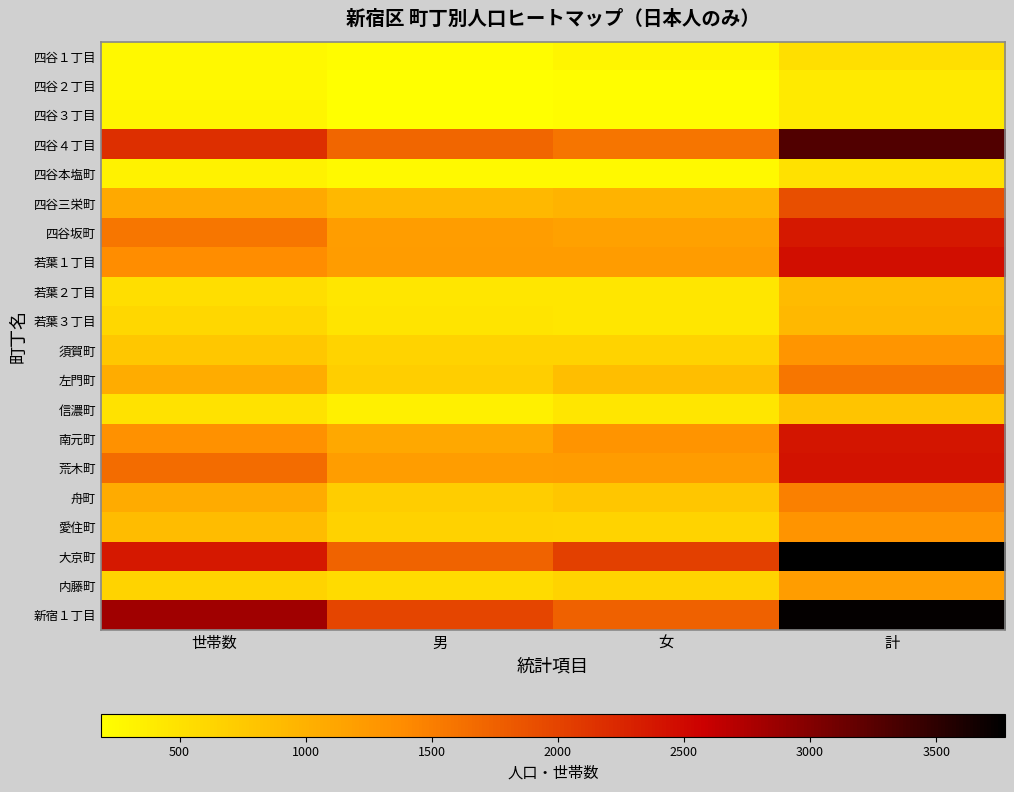

Which series has the largest total across all categories?

新宿１丁目